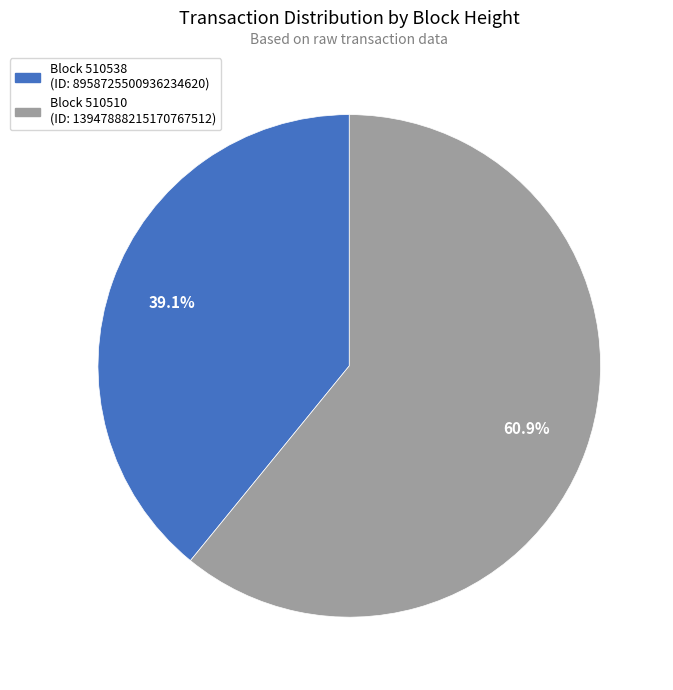

To the nearest percent, what is the difference between the largest and smallest slice percentages?

22%